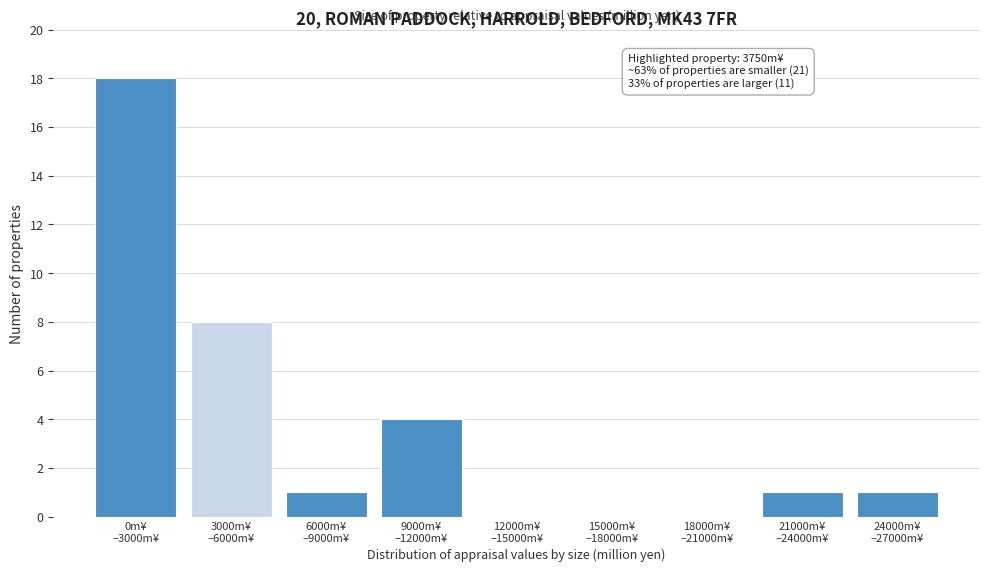

What is the greatest value displayed?

18